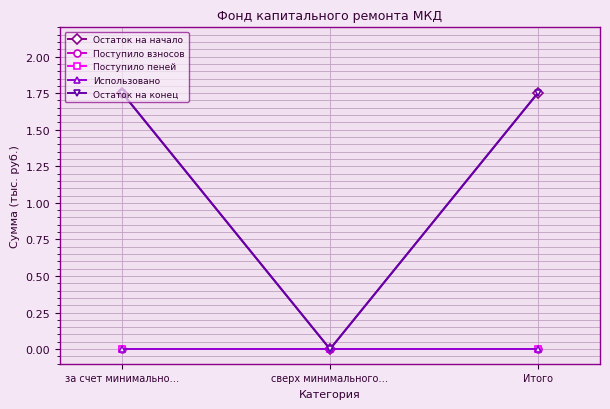

Does the chart have visible grid lines?

Yes